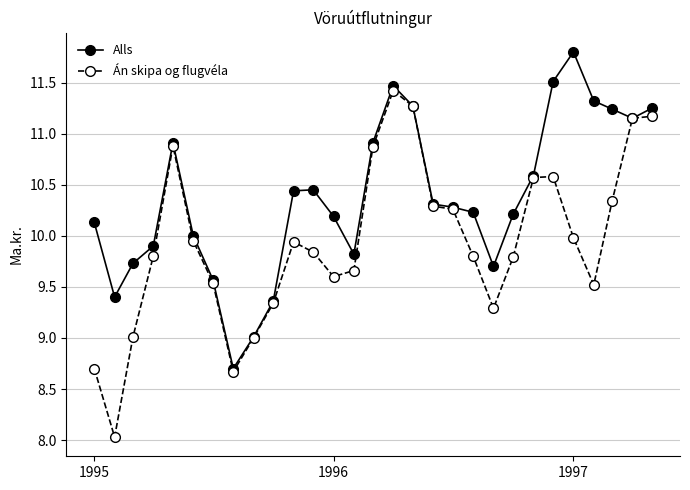

What is the highest value of the Án skipa og flugvéla series?

11.4